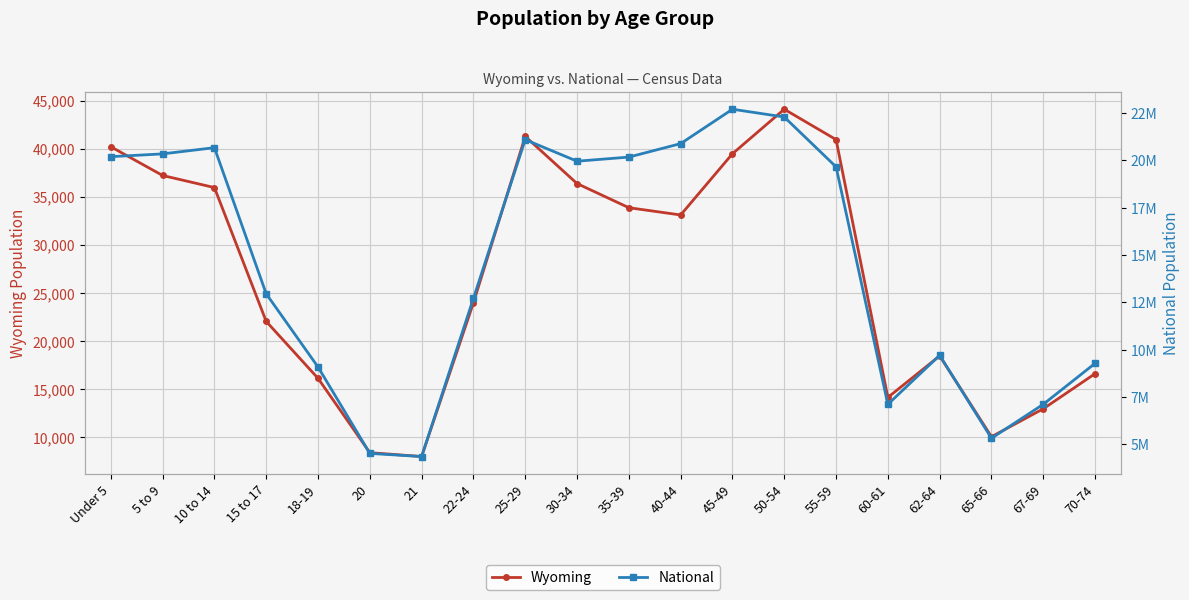

Which series has the largest total across all categories?

National